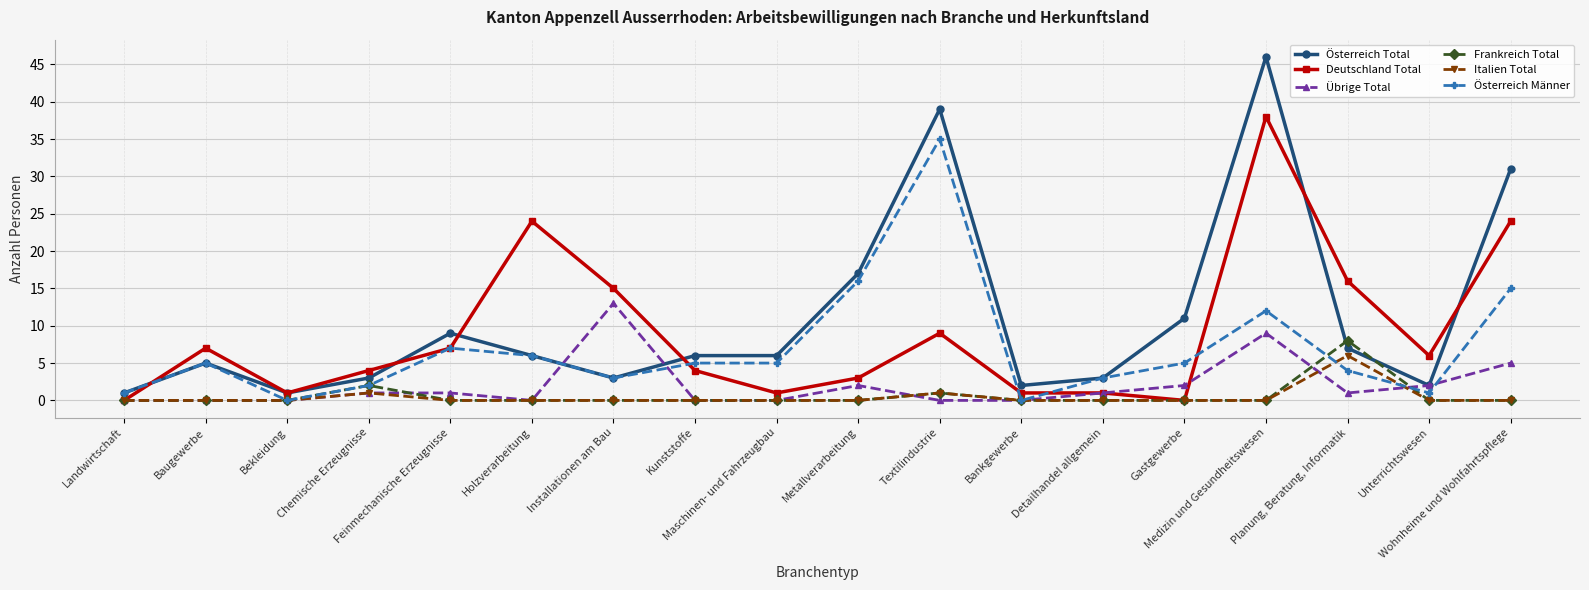

Which series has the widest spread of values?

Österreich Total